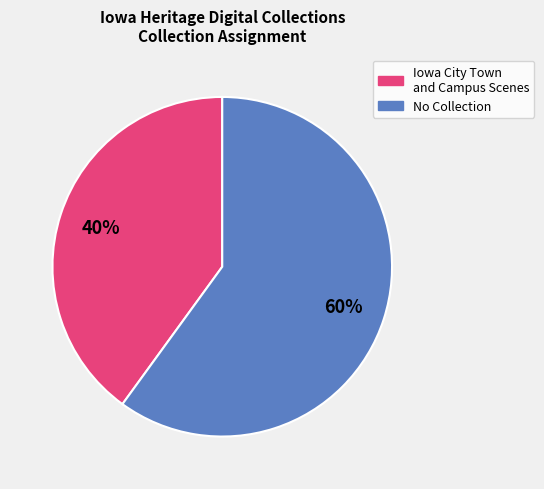

To the nearest percent, what is the average slice percentage?

50%